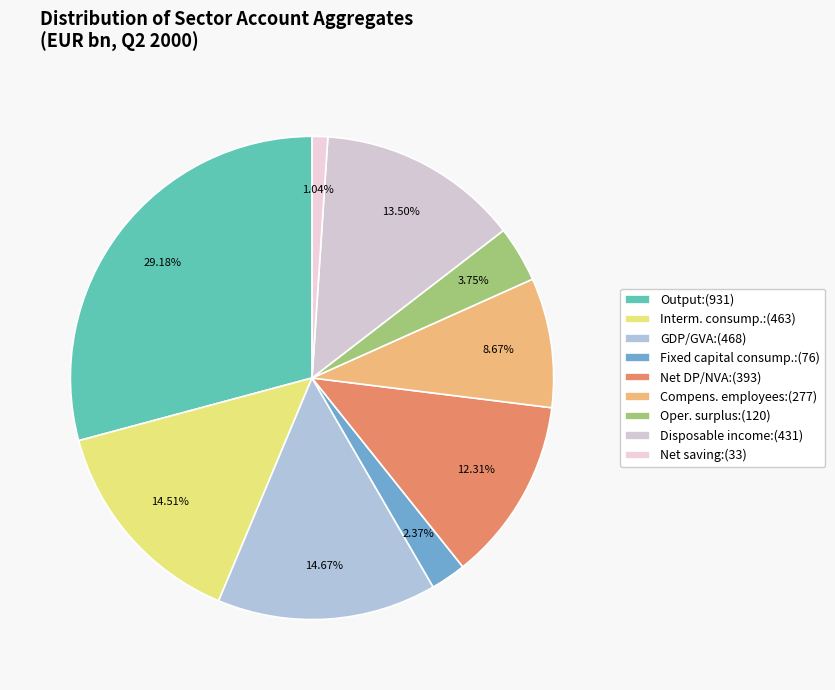

How many slices are in this pie chart?

9